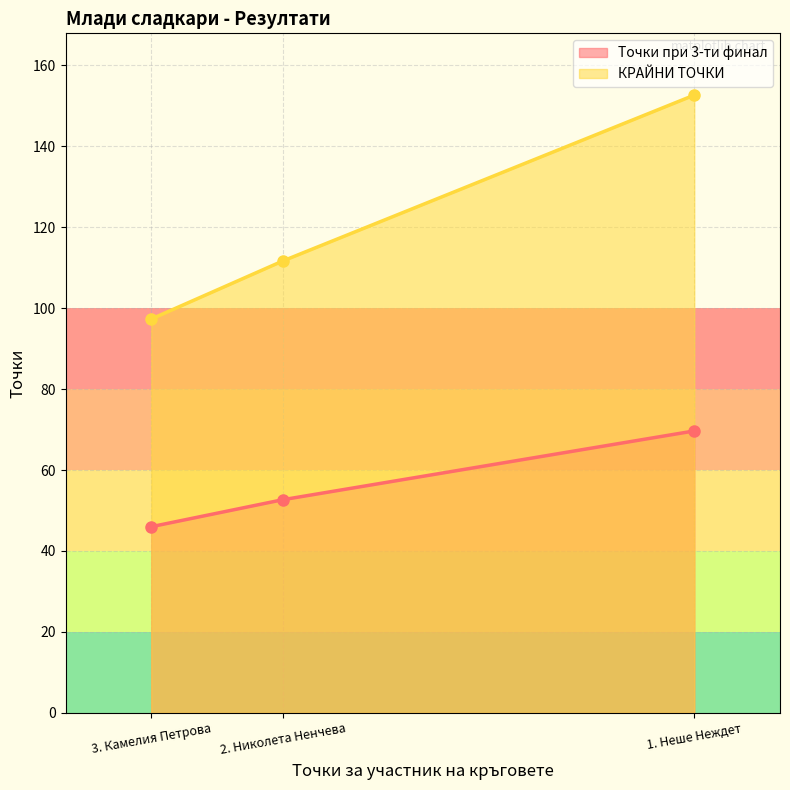

Rank the categories by Точки при 3-ти финал value from lowest to highest.

3. Камелия Петрова, 2. Николета Ненчева, 1. Неше Неждет